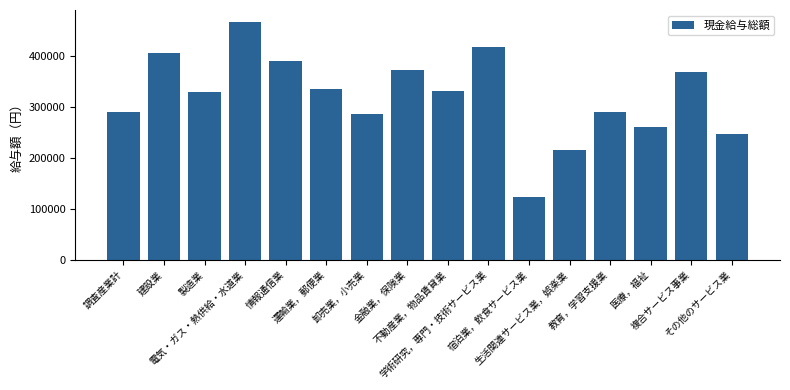

What is the change in value from 金融業，保険業 to 生活関連サービス業，娯楽業?

-157911